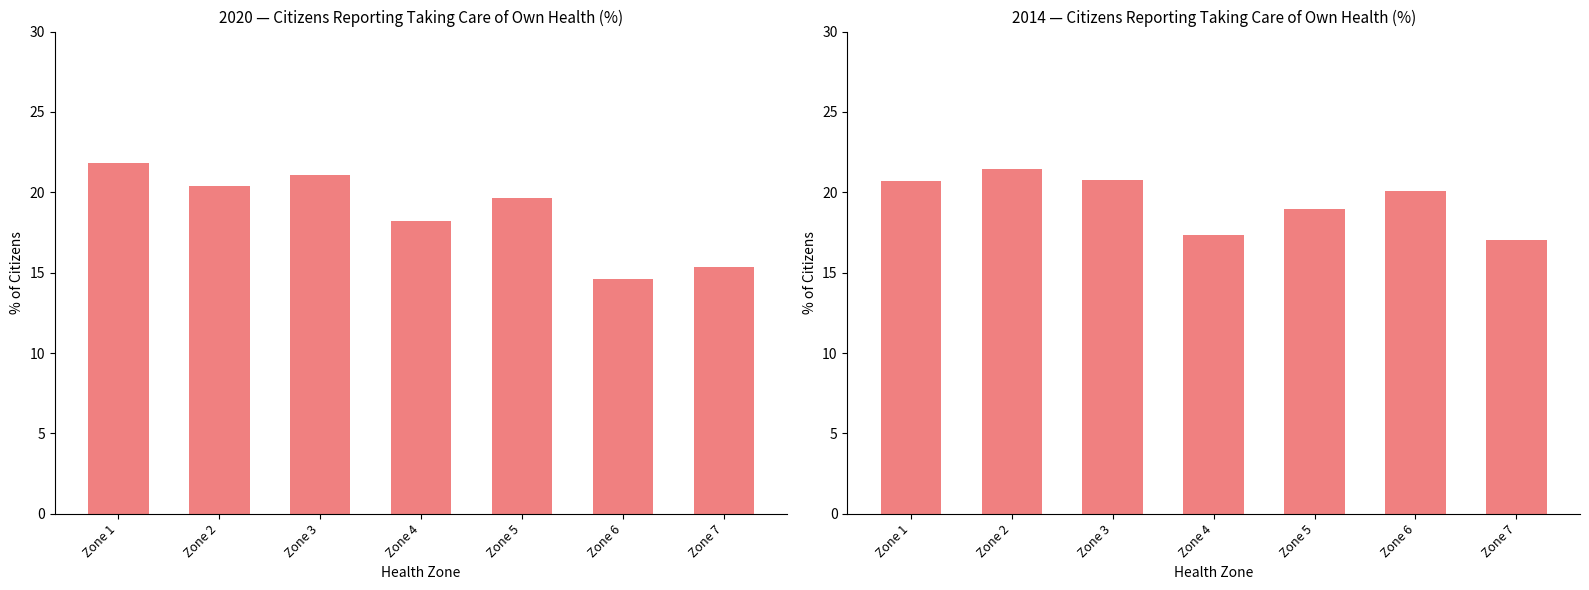

Reading left to right, transcribe all the data shown in this chart.

2020: Zone 1=21.9	Zone 2=20.4	Zone 3=21.1	Zone 4=18.2	Zone 5=19.6	Zone 6=14.6	Zone 7=15.3
2014: Zone 1=20.7	Zone 2=21.4	Zone 3=20.8	Zone 4=17.4	Zone 5=19.0	Zone 6=20.1	Zone 7=17.0